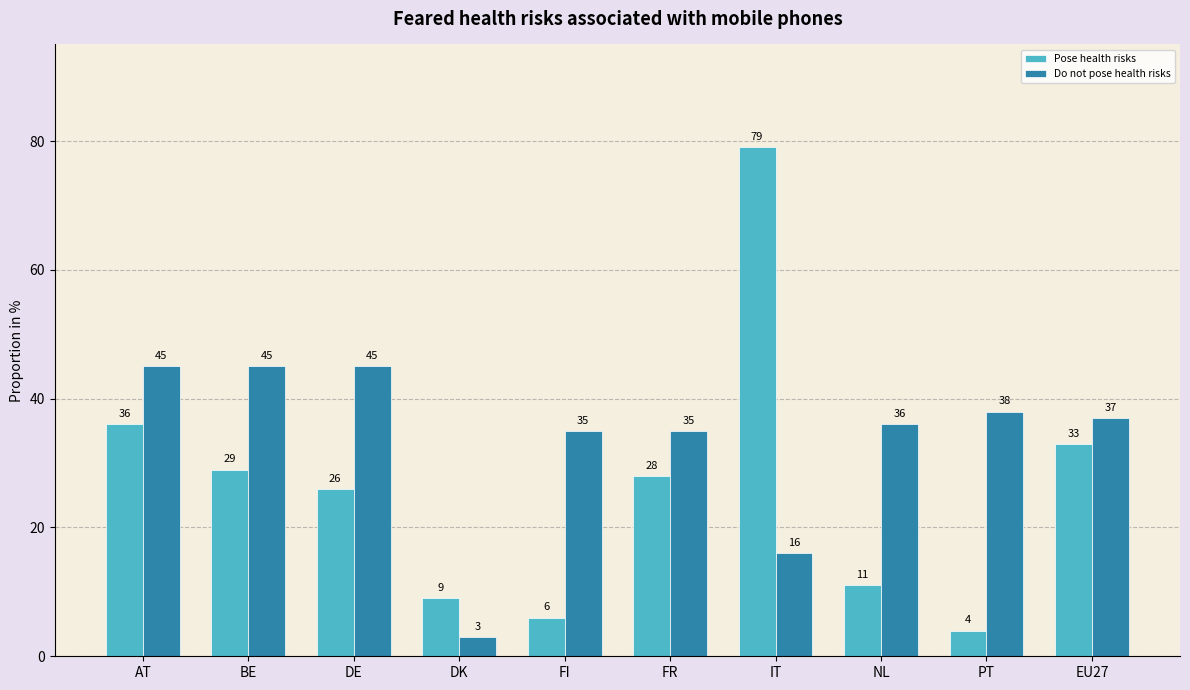

What position from the right is FI?

6